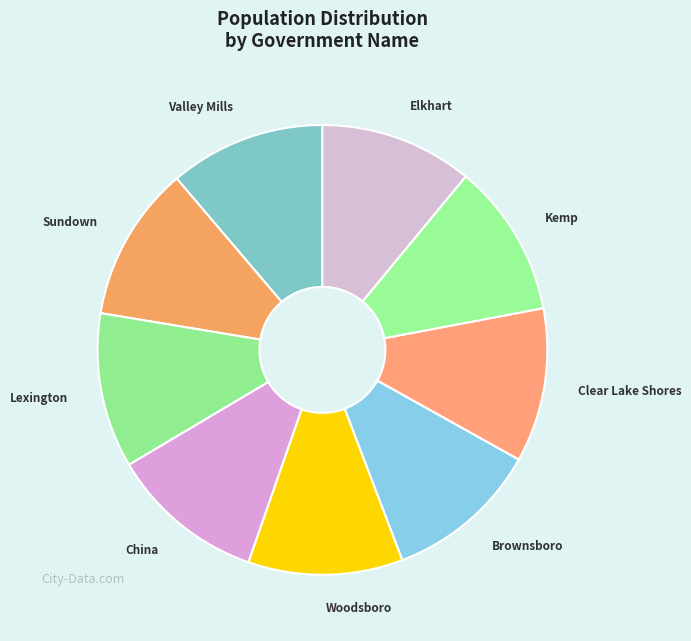

How many segments does this pie chart have?

9